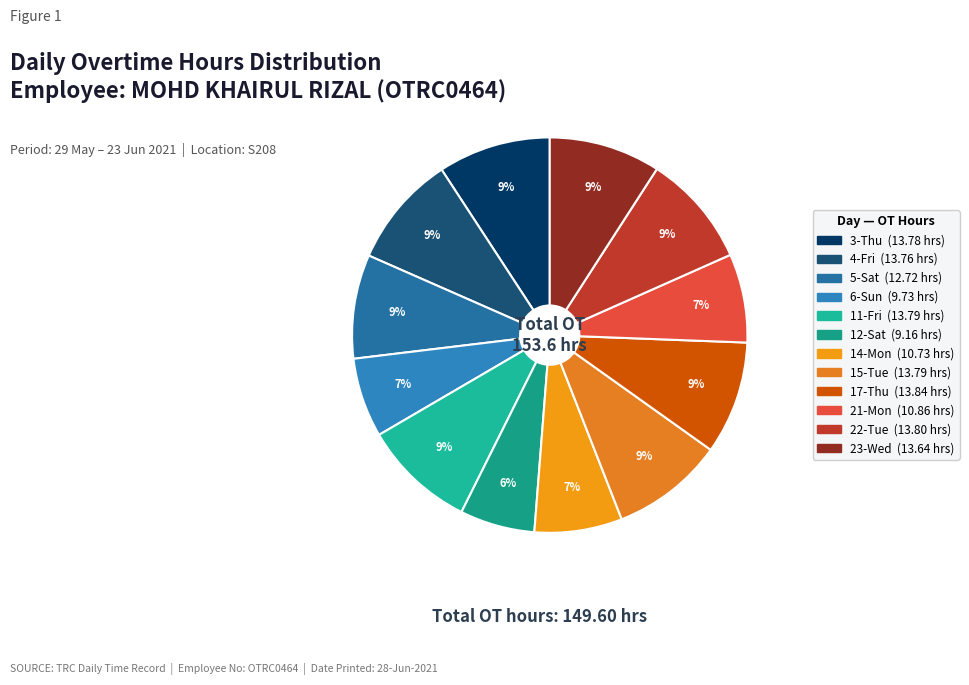

True or false: 17-Thu accounts for 9% of the total.

True